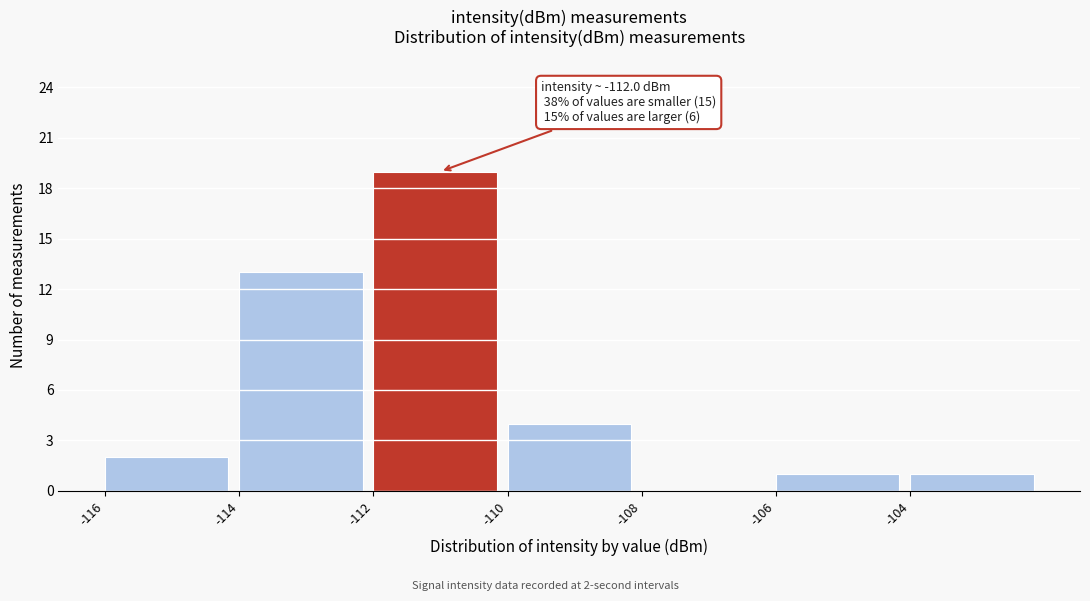

Which range on the x-axis has the tallest bar?

-112 to -110